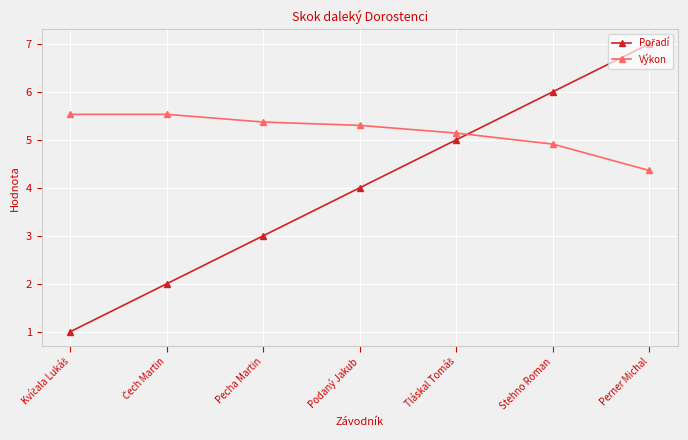

What is the difference between the highest and lowest values at Stehno Roman?

1.1